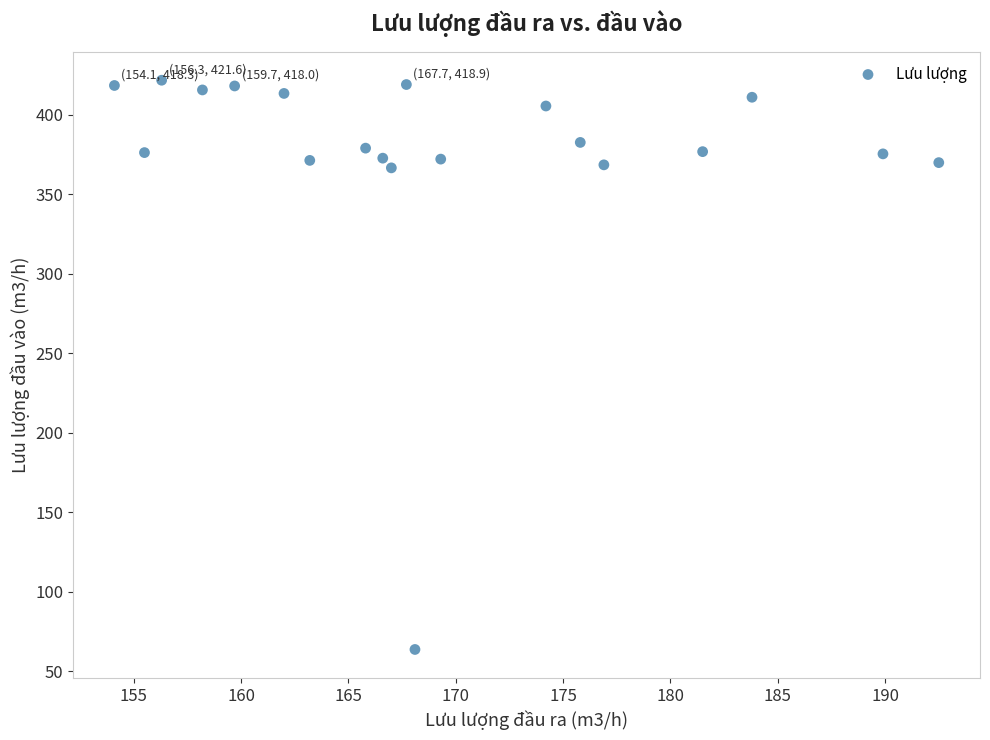

What is the range of X values (max minus min)?

38.4